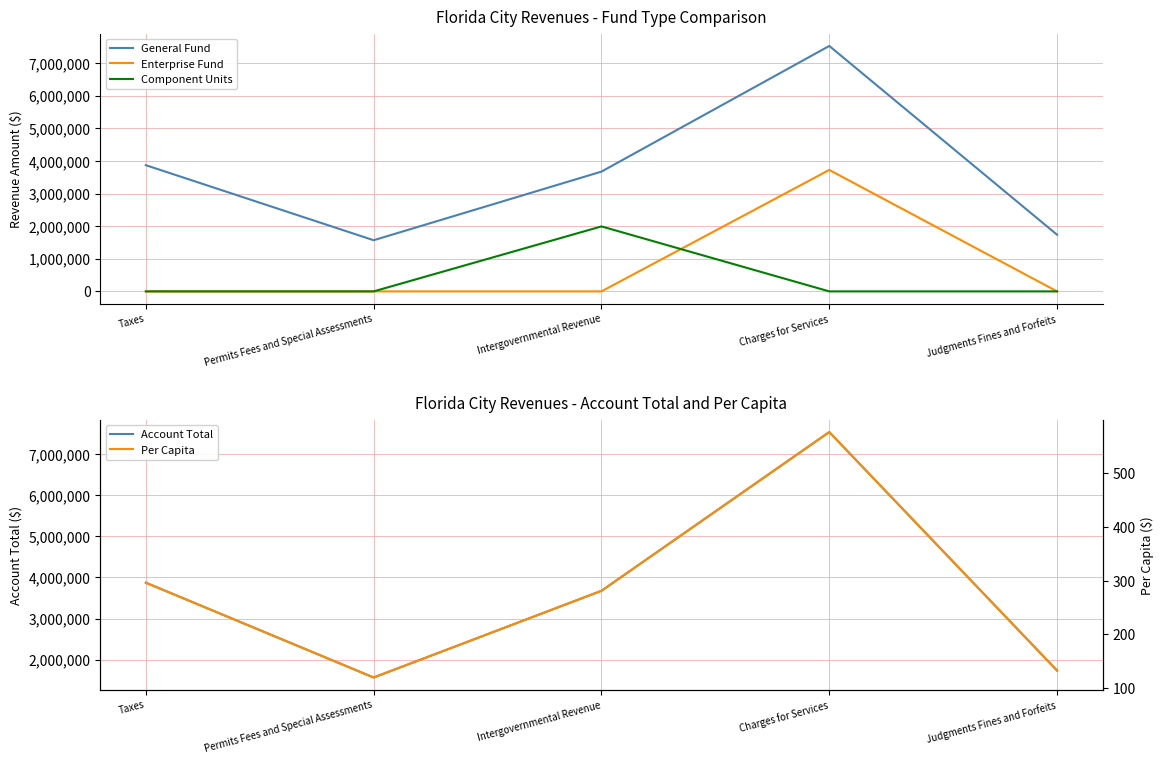

True or false: General Fund and Account Total intersect in this chart.

False